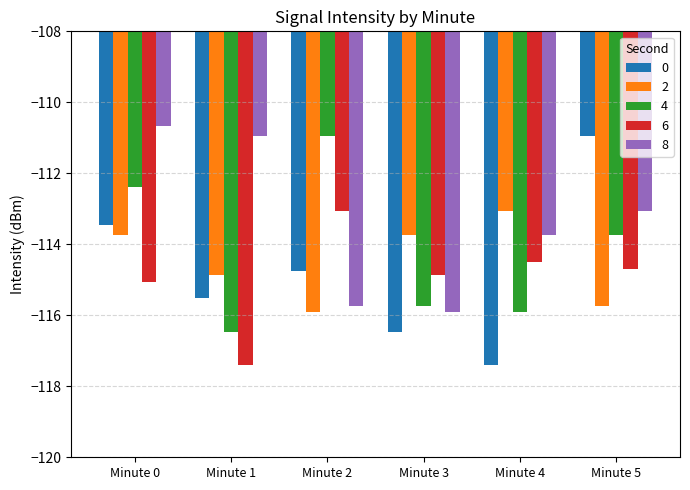

What is the value of the 0 bar at the 6th from the left?

-111.0